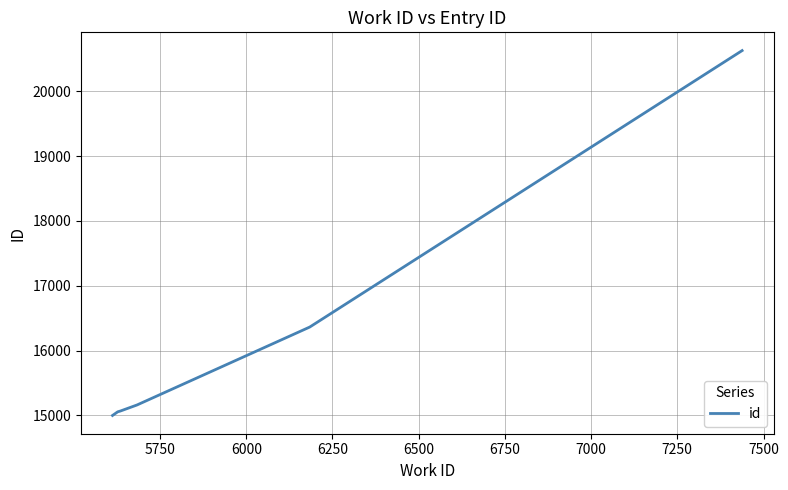

True or false: the data has more than 1 interior local peaks.

False